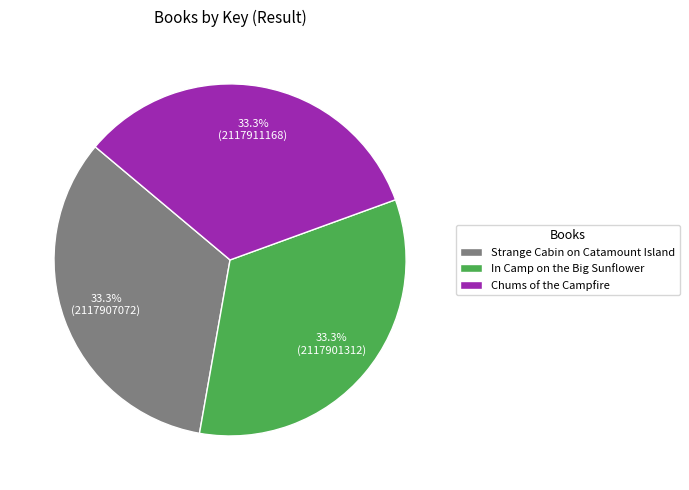

How many slices are in this pie chart?

3